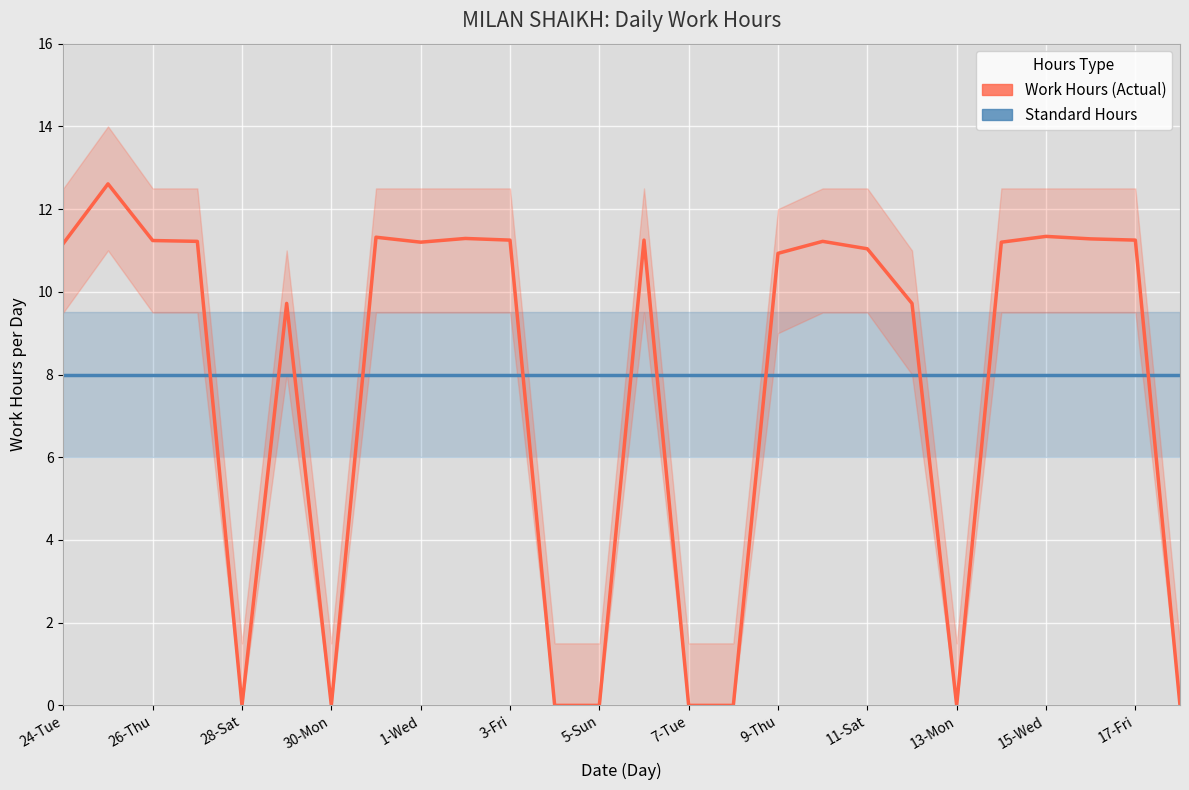

How many data points does each series have?

26